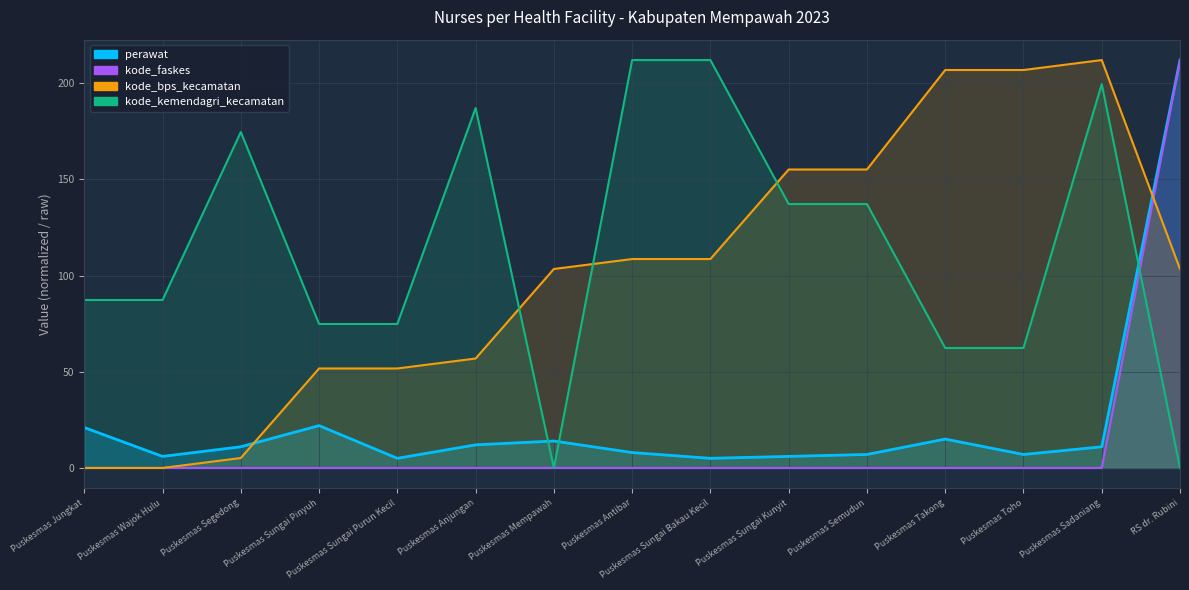

Reading left to right, transcribe all the data shown in this chart.

perawat: Puskesmas Jungkat=21.0	Puskesmas Wajok Hulu=6.0	Puskesmas Segedong=11.0	Puskesmas Sungai Pinyuh=22.0	Puskesmas Sungai Purun Kecil=5.0	Puskesmas Anjungan=12.0	Puskesmas Mempawah=14.0	Puskesmas Antibar=8.0	Puskesmas Sungai Bakau Kecil=5.0	Puskesmas Sungai Kunyit=6.0	Puskesmas Semudun=7.0	Puskesmas Takong=15.0	Puskesmas Toho=7.0	Puskesmas Sadaniang=11.0	RS dr. Rubini=212.0
kode_faskes: Puskesmas Jungkat=0.0	Puskesmas Wajok Hulu=0.0	Puskesmas Segedong=0.0	Puskesmas Sungai Pinyuh=0.0	Puskesmas Sungai Purun Kecil=0.0	Puskesmas Anjungan=0.0	Puskesmas Mempawah=0.0	Puskesmas Antibar=0.0	Puskesmas Sungai Bakau Kecil=0.0	Puskesmas Sungai Kunyit=0.0	Puskesmas Semudun=0.0	Puskesmas Takong=0.0	Puskesmas Toho=0.0	Puskesmas Sadaniang=0.0	RS dr. Rubini=212.0
kode_bps_kecamatan: Puskesmas Jungkat=0.0	Puskesmas Wajok Hulu=0.0	Puskesmas Segedong=5.2	Puskesmas Sungai Pinyuh=51.7	Puskesmas Sungai Purun Kecil=51.7	Puskesmas Anjungan=56.9	Puskesmas Mempawah=103.4	Puskesmas Antibar=108.6	Puskesmas Sungai Bakau Kecil=108.6	Puskesmas Sungai Kunyit=155.1	Puskesmas Semudun=155.1	Puskesmas Takong=206.8	Puskesmas Toho=206.8	Puskesmas Sadaniang=212.0	RS dr. Rubini=103.4
kode_kemendagri_kecamatan: Puskesmas Jungkat=87.3	Puskesmas Wajok Hulu=87.3	Puskesmas Segedong=174.6	Puskesmas Sungai Pinyuh=74.8	Puskesmas Sungai Purun Kecil=74.8	Puskesmas Anjungan=187.1	Puskesmas Mempawah=0.0	Puskesmas Antibar=212.0	Puskesmas Sungai Bakau Kecil=212.0	Puskesmas Sungai Kunyit=137.2	Puskesmas Semudun=137.2	Puskesmas Takong=62.4	Puskesmas Toho=62.4	Puskesmas Sadaniang=199.5	RS dr. Rubini=0.0